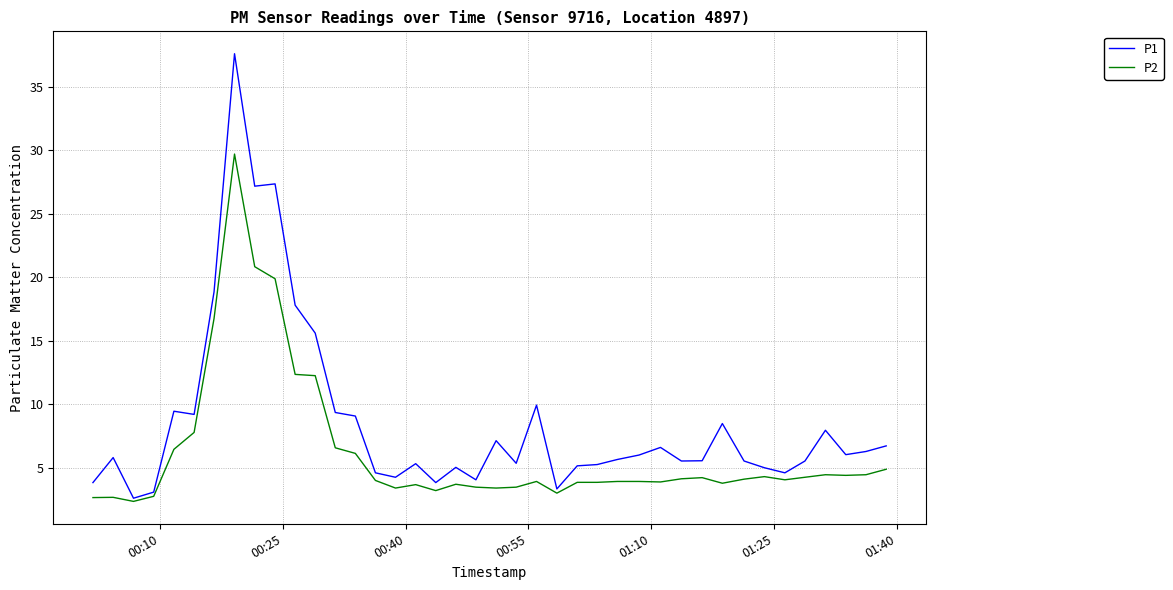

How many series are shown in this chart?

2